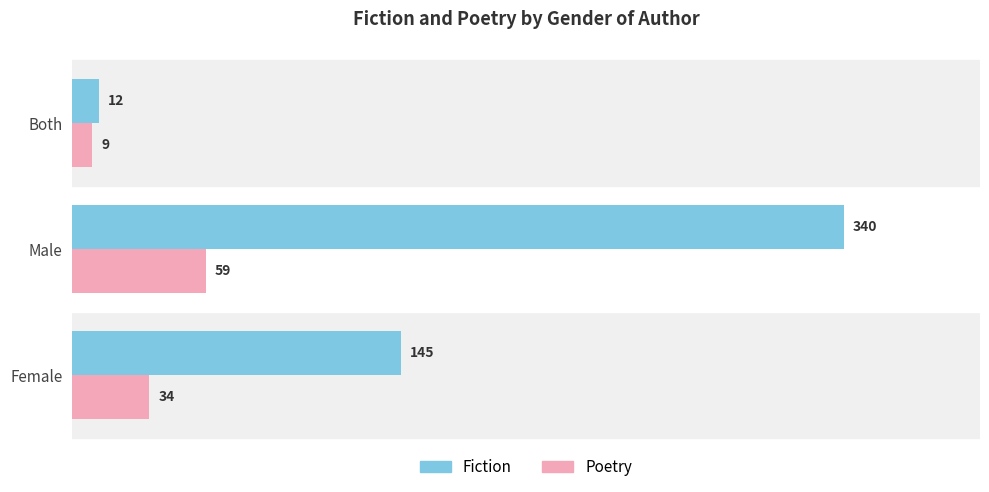

What is the average value of the Poetry series?

34